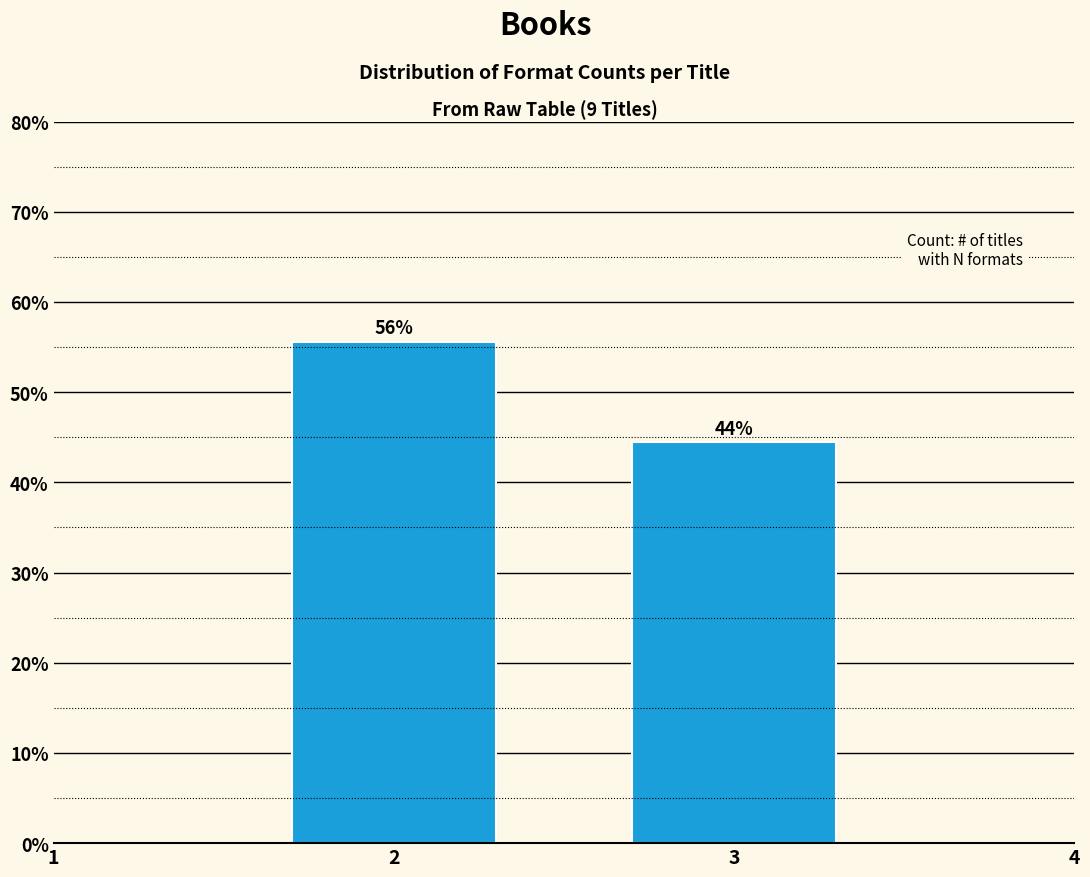

Are the bars horizontal?

No